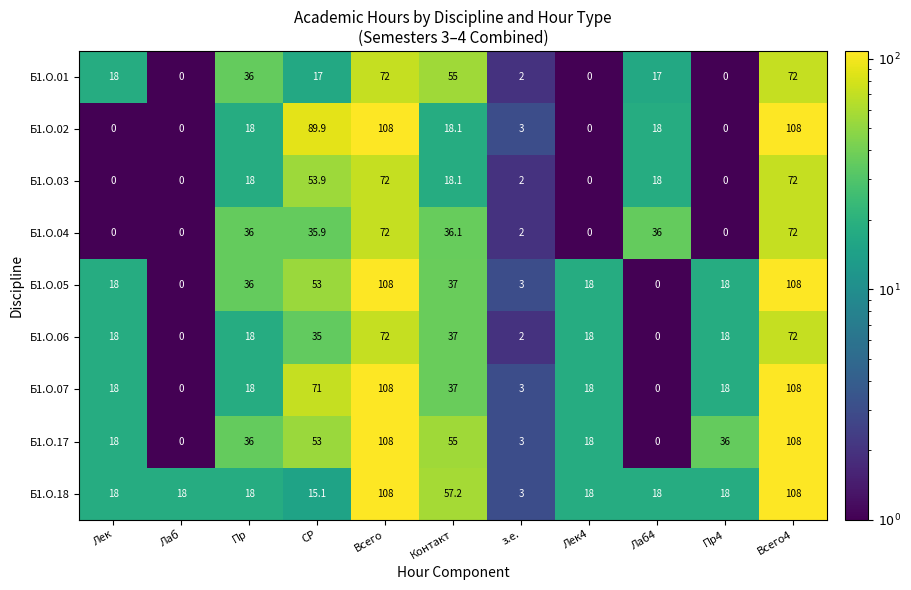

What is the difference between the Б1.О.17 values at Пр4 and Лек?

18.0